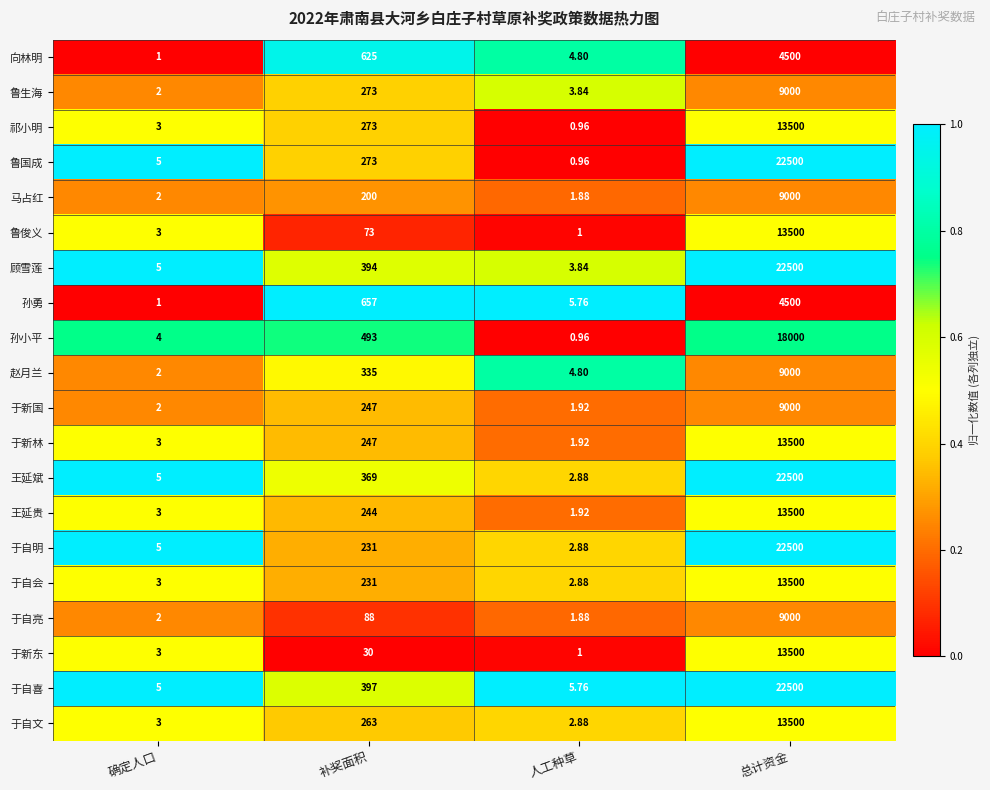

Which series has the largest total across all categories?

于自喜